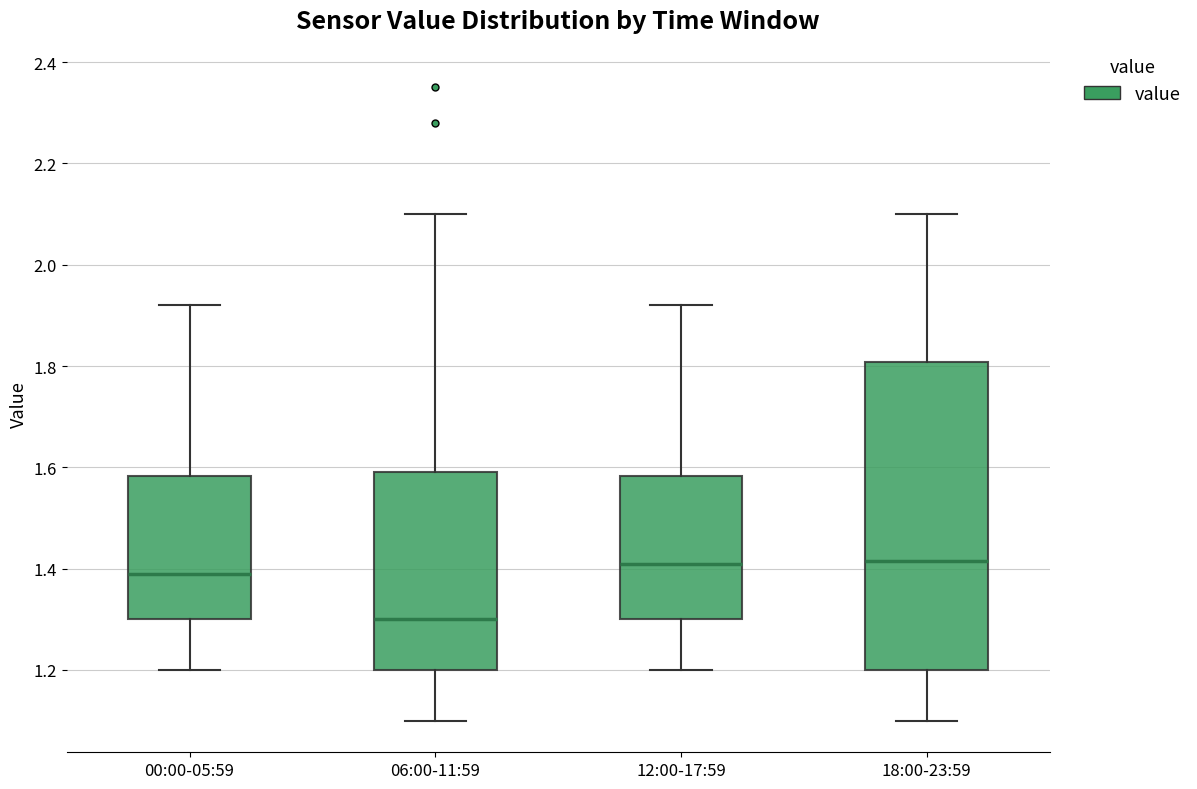

Reading left to right, transcribe this box plot: for each box, give where its median line is, the range the box spans, and where its two whiskers end, as read against the y-axis. The values are not printed on the chart, so give them approximately, as read against the axis.

00:00-05:59: median 1.40, box 1.30 to 1.58, whiskers 1.20 to 1.92
06:00-11:59: median 1.30, box 1.20 to 1.60, whiskers 1.10 to 2.10
12:00-17:59: median 1.42, box 1.30 to 1.58, whiskers 1.20 to 1.92
18:00-23:59: median 1.42, box 1.20 to 1.80, whiskers 1.10 to 2.10